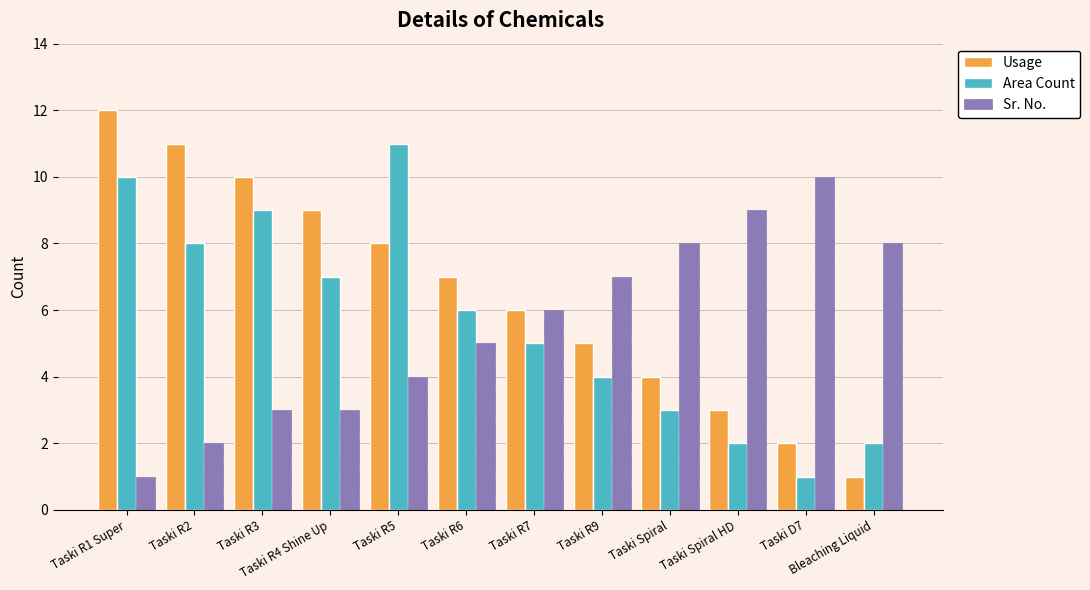

Is it true that Area Count equals 2 at Taski R2?

False